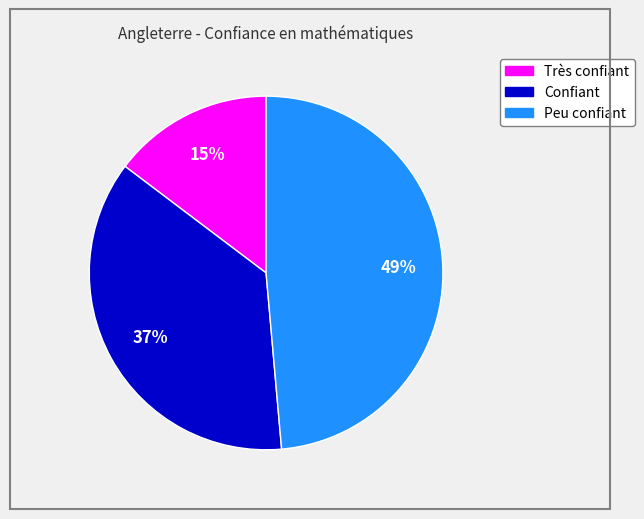

Approximately how many times larger is the value at Confiant compared to Peu confiant?

0.8